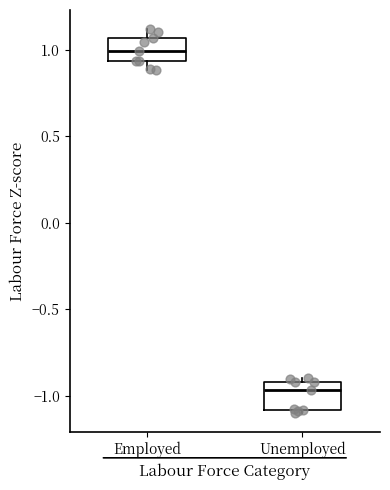

Reading left to right, read every box against the y-axis: the position of its median line, the range the box covers, and the ends of its whiskers. The values are not printed on the chart, so give them approximately, as read against the axis.

Employed: median 1.00, box 0.95 to 1.05, whiskers 0.90 to 1.10
Unemployed: median -0.95, box -1.10 to -0.90, whiskers -1.10 (just below the box's lower edge) to -0.90 (just above the box's upper edge)